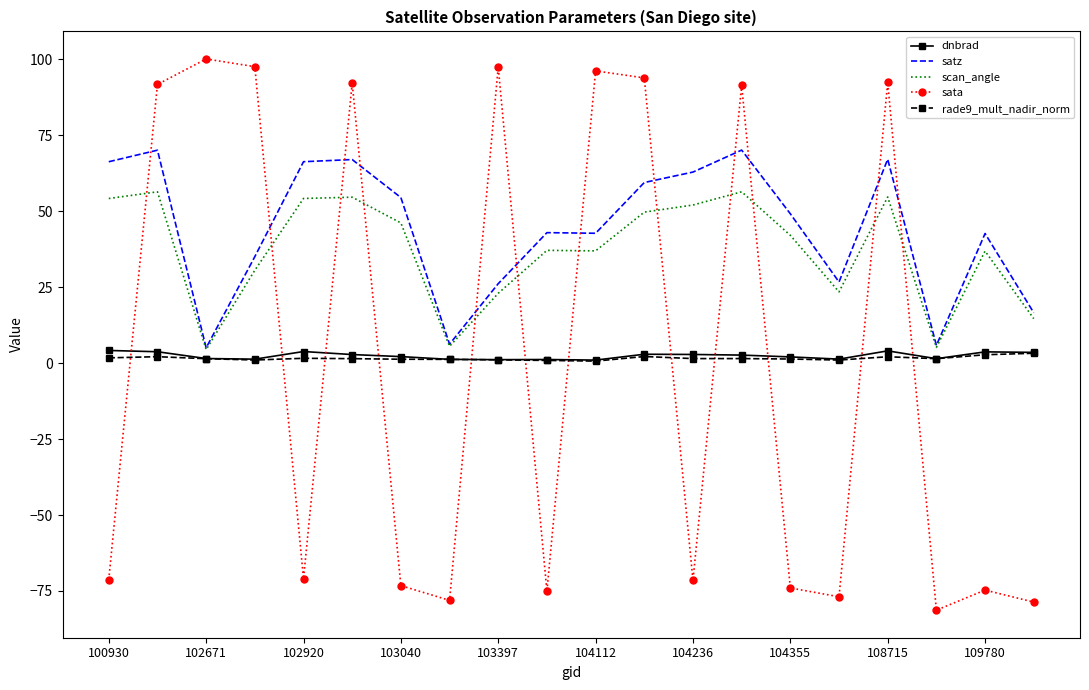

True or false: scan_angle and sata cross at least once.

True